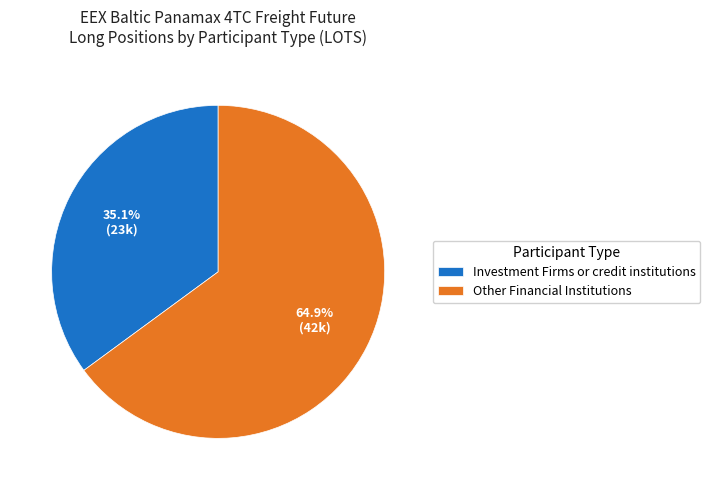

The Investment Firms or credit institutions slice represents 35% of the pie. True or false?

True